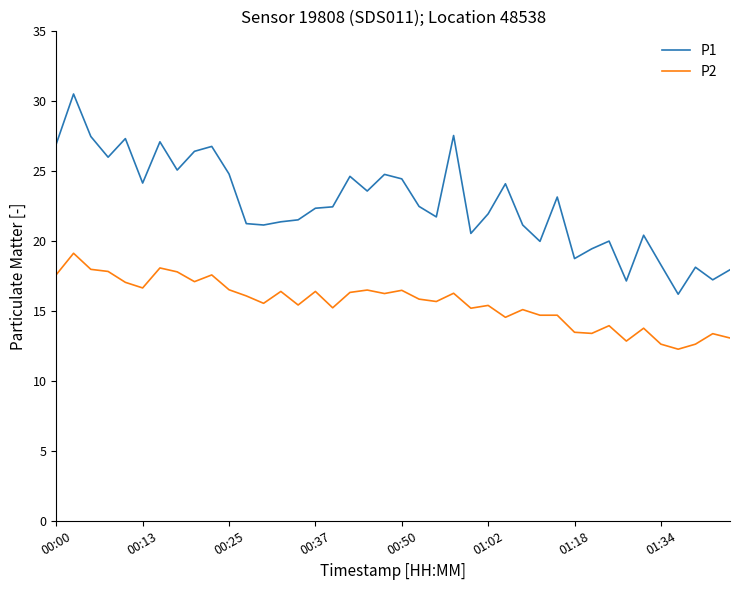

What is the maximum value shown in the chart?

30.5